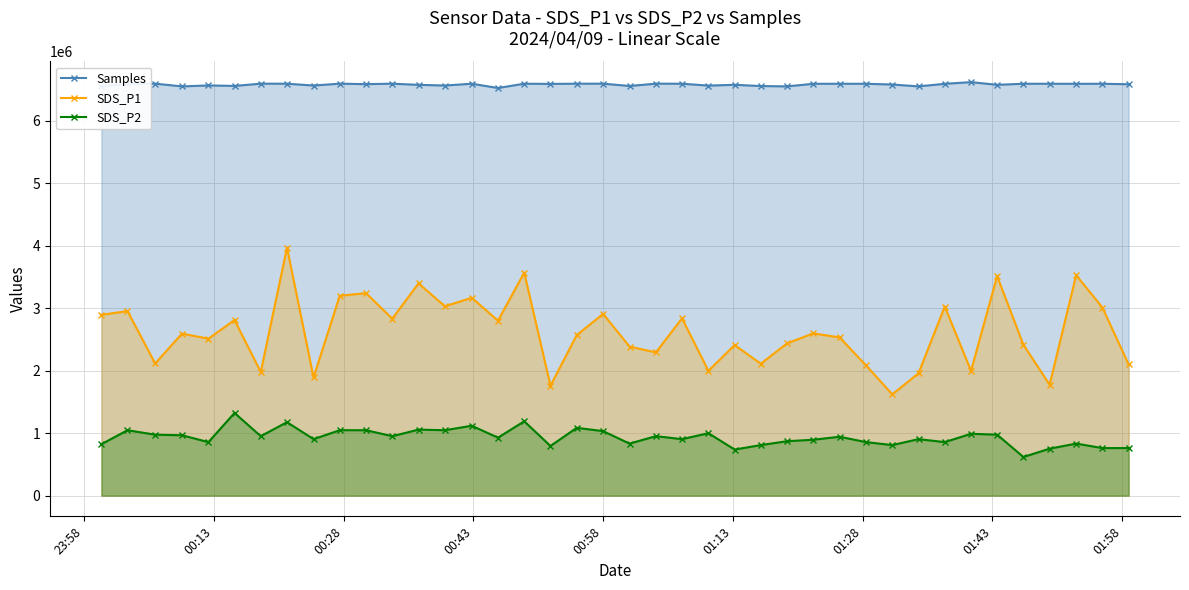

At how many categories does at least one series exceed 5281098?

40